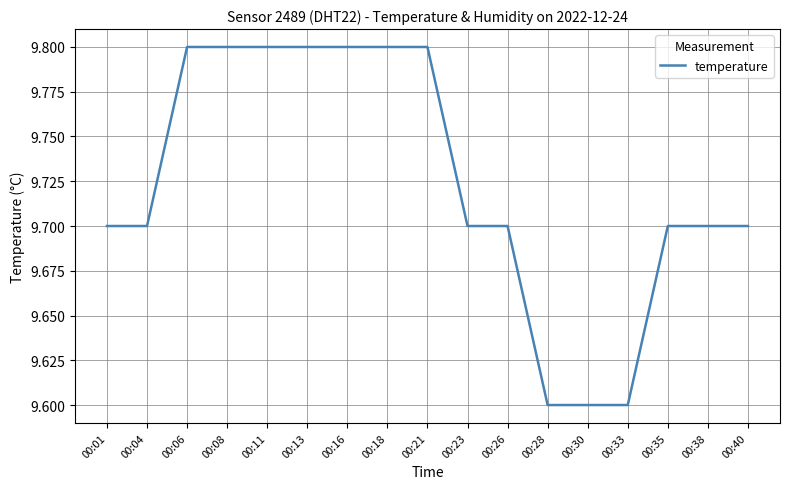

Is this an area chart (filled region under the line)?

No